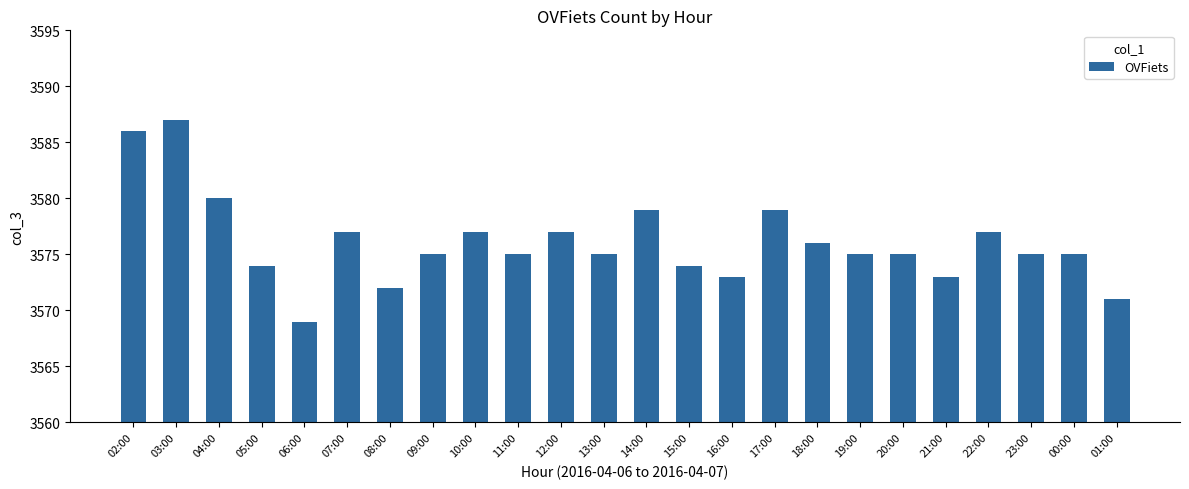

Reading right to left, transcribe all the data shown in this chart.

01:00=3571	00:00=3575	23:00=3575	22:00=3577	21:00=3573	20:00=3575	19:00=3575	18:00=3576	17:00=3579	16:00=3573	15:00=3574	14:00=3579	13:00=3575	12:00=3577	11:00=3575	10:00=3577	09:00=3575	08:00=3572	07:00=3577	06:00=3569	05:00=3574	04:00=3580	03:00=3587	02:00=3586